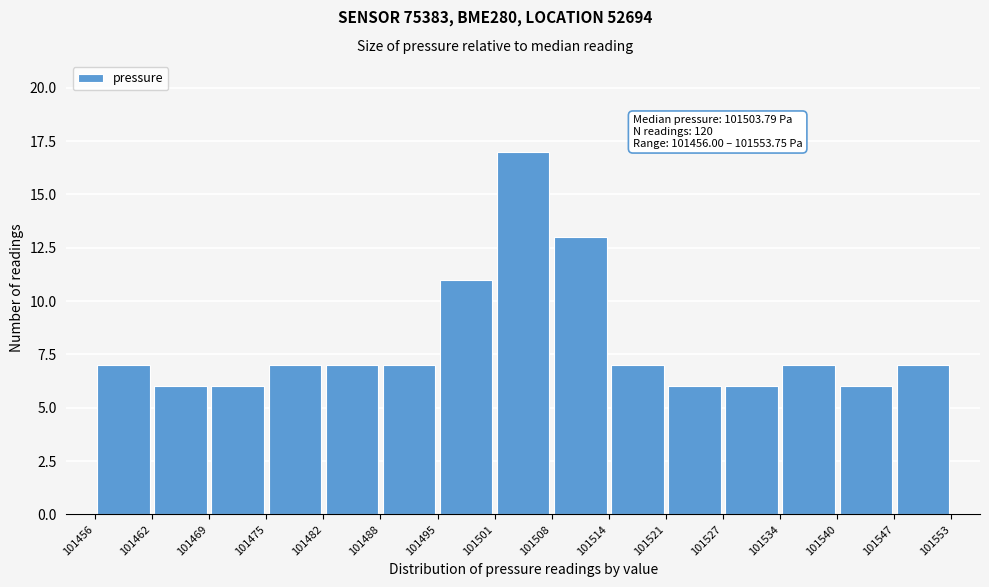

Over which range of the x-axis is the bar tallest?

101501 to 101508